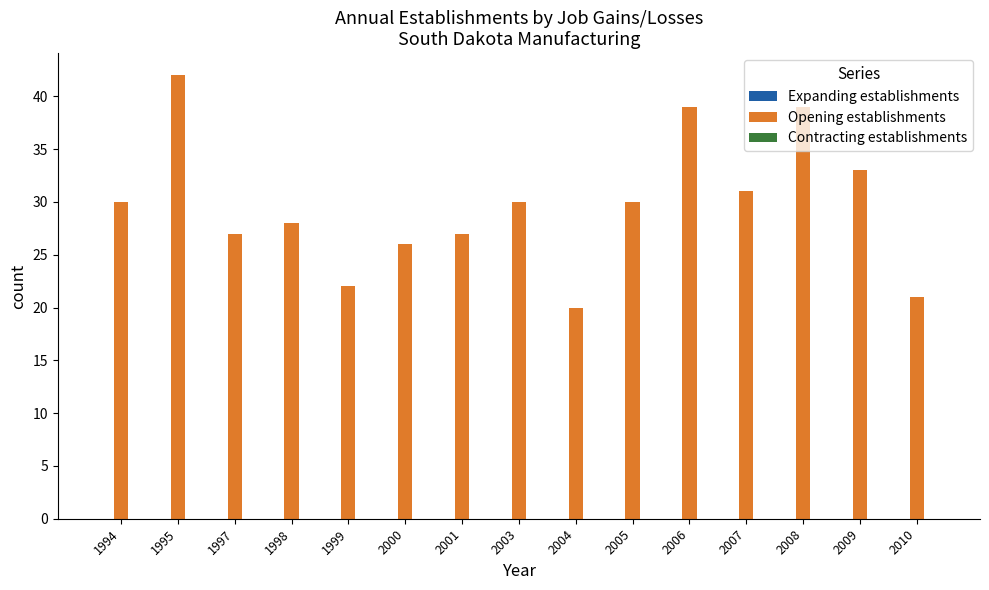

Which label corresponds to the smallest value in the chart?

2004